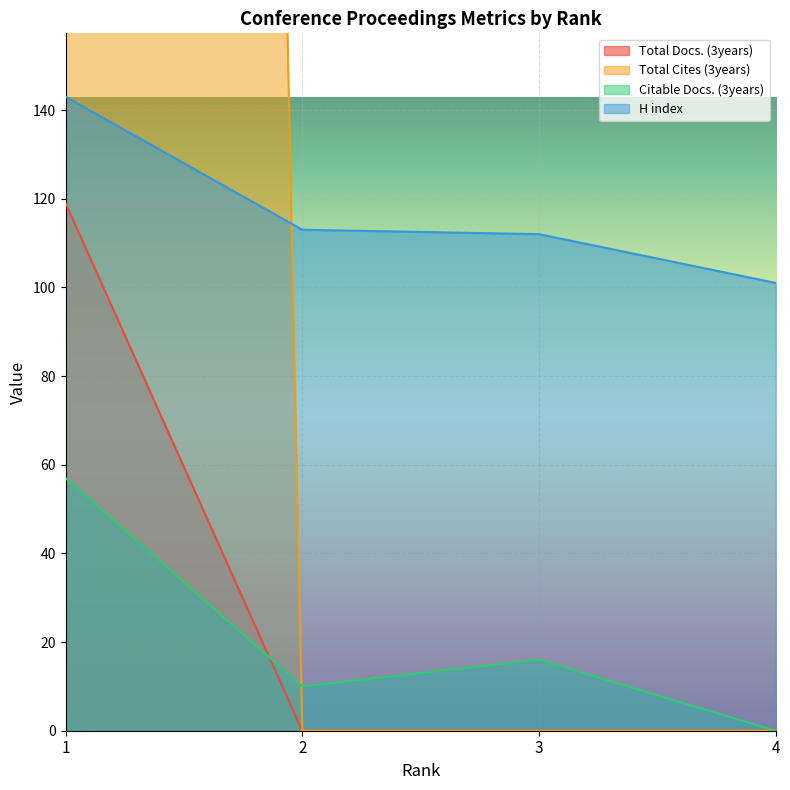

Between 1 and 2, which series saw the biggest shift?

Total Cites (3years)